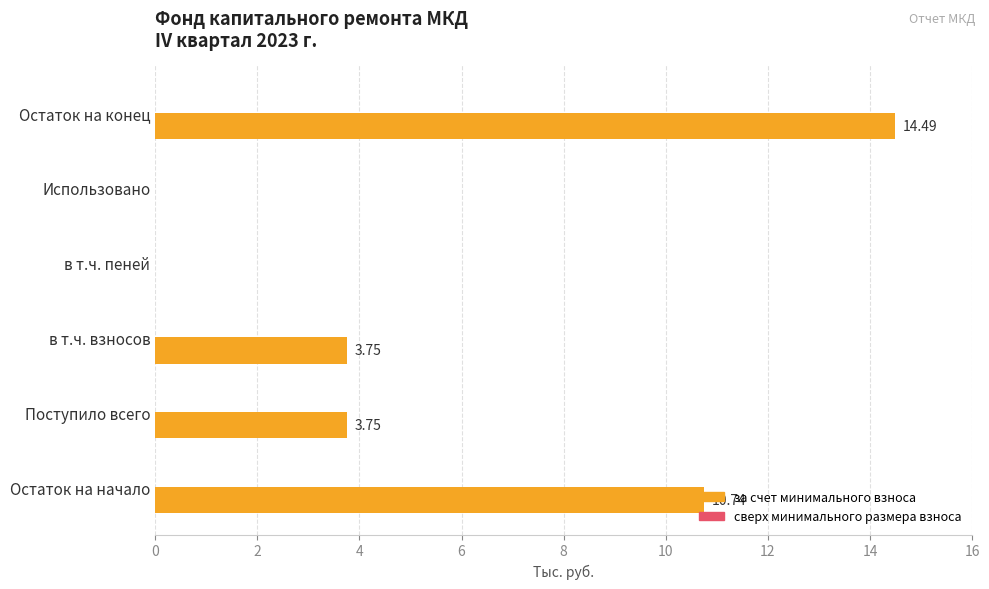

Between Использовано and Остаток на начало, which is larger?

Остаток на начало